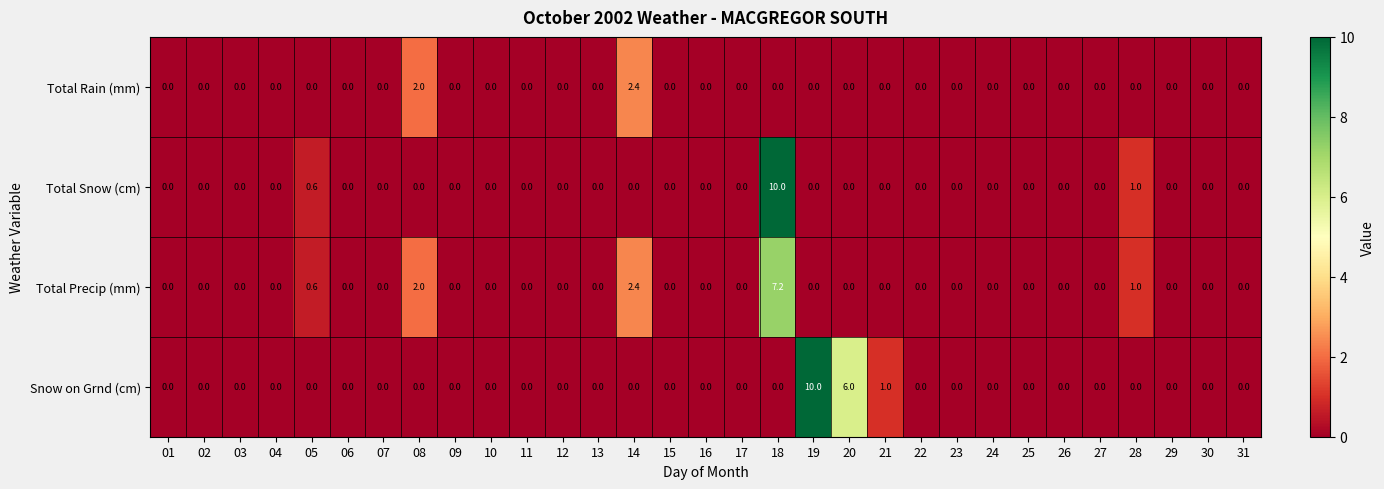

What is the highest value of the Snow on Grnd (cm) series?

10.0